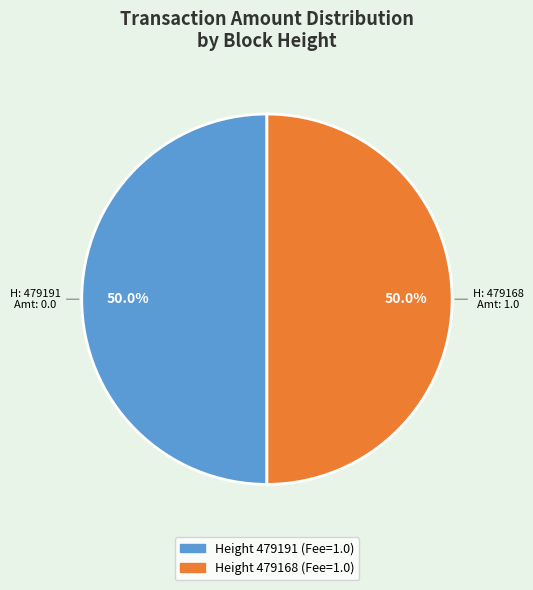

To the nearest percent, what is the average slice percentage?

50%